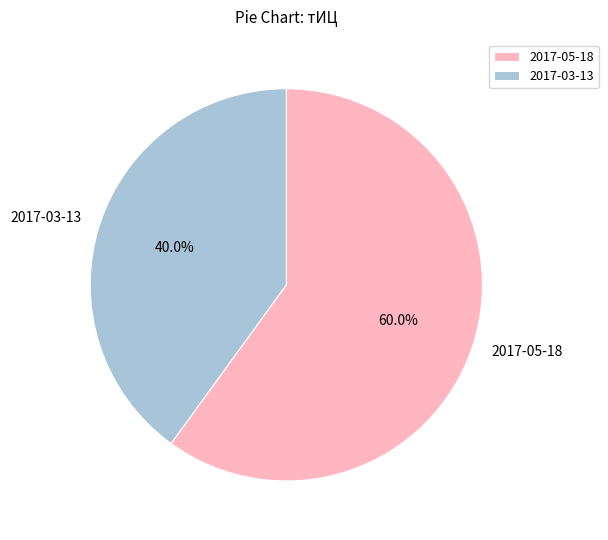

Which has a higher value, 2017-05-18 or 2017-03-13?

2017-05-18